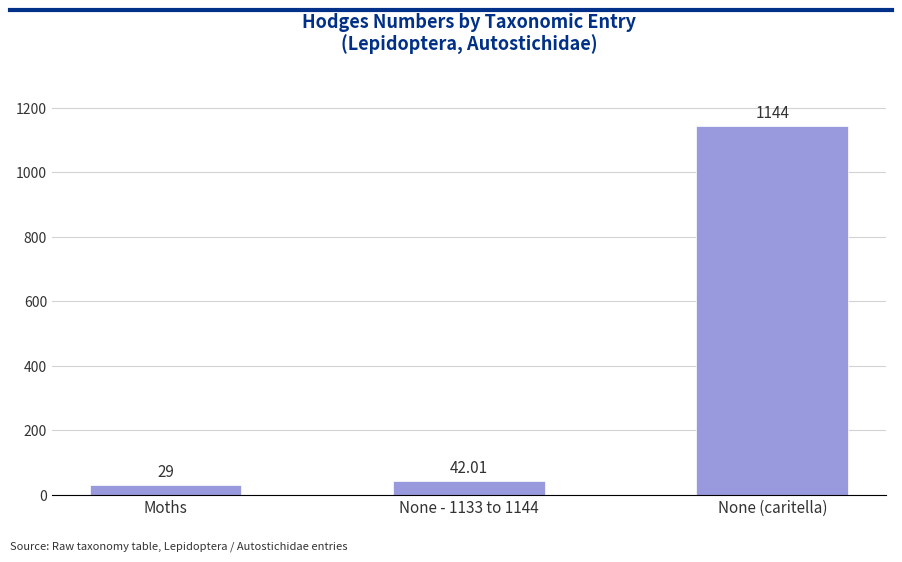

What position from the left is None - 1133 to 1144?

2